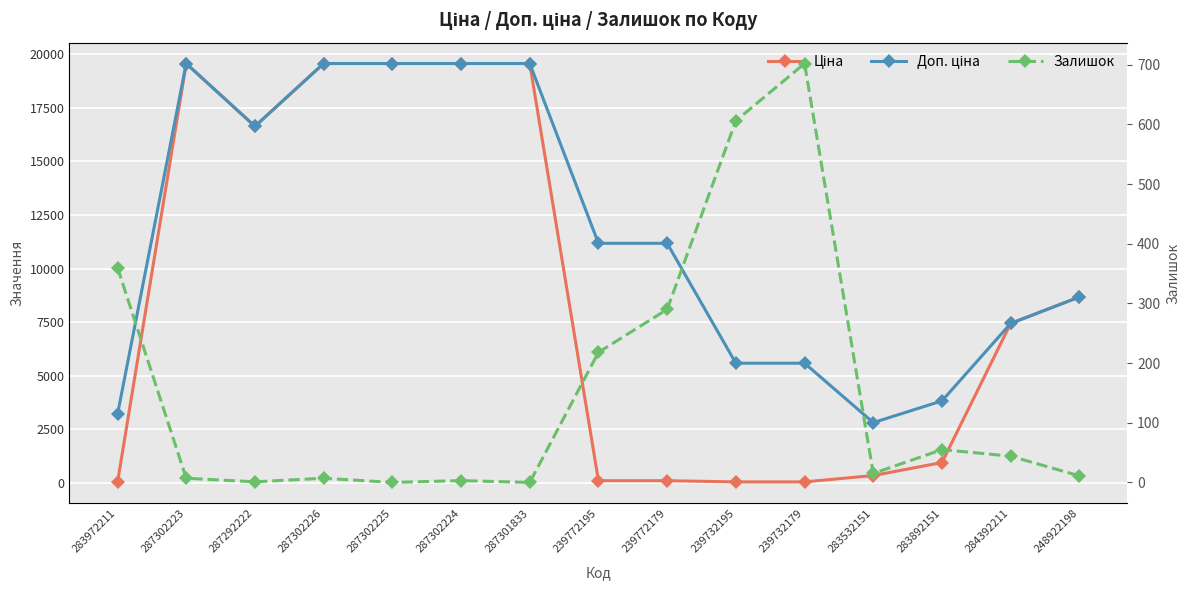

Read the Залишок value at 287302224.

3.0